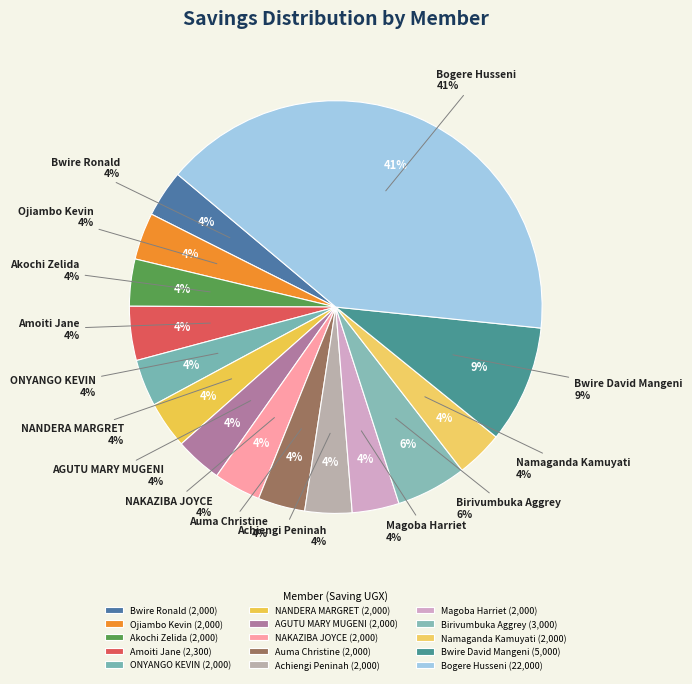

To the nearest percent, what is the combined percentage of Amoiti Jane and Birivumbuka Aggrey?

10%